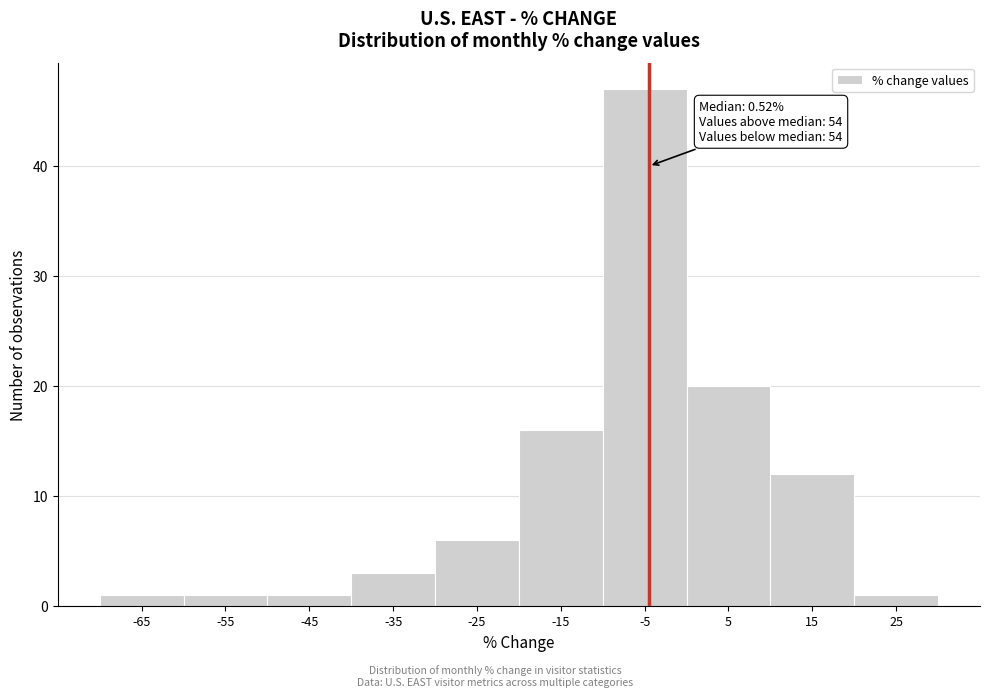

Reading left to right, list all the values displayed in this chart.

1	1	1	3	6	16	47	20	12	1